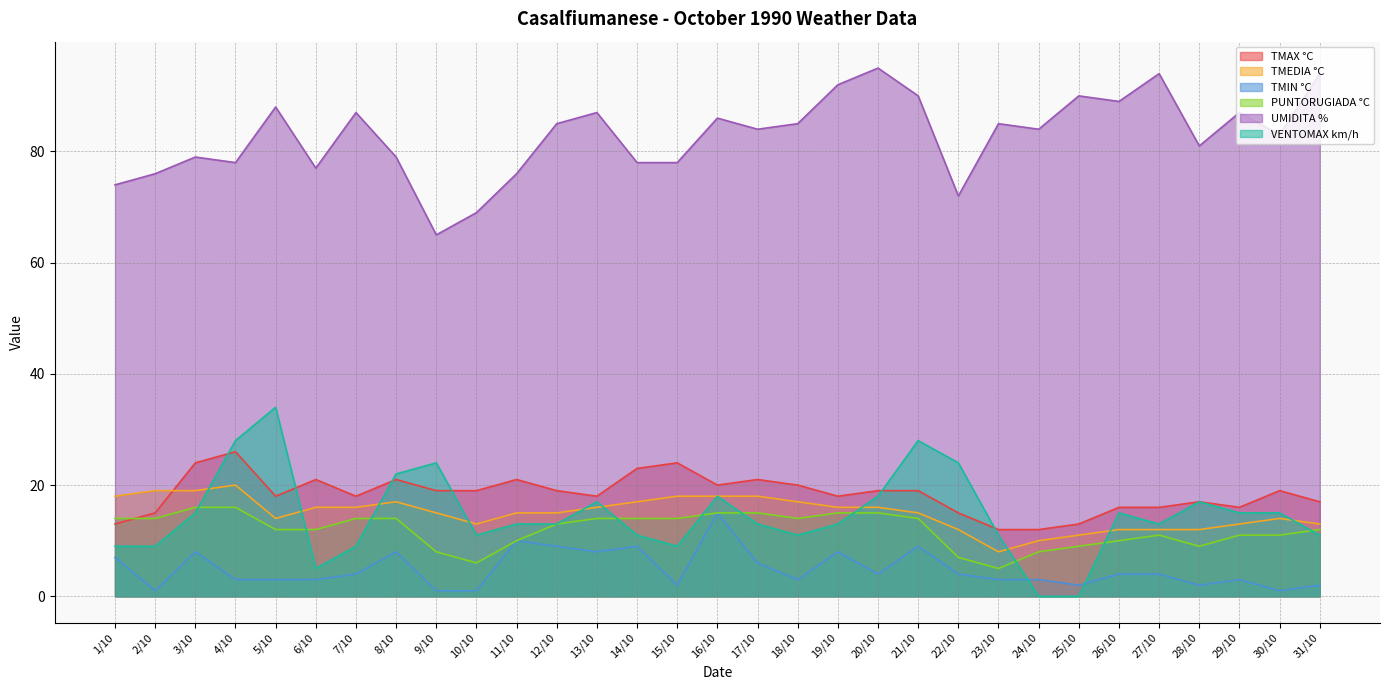

How many series are shown in this chart?

6